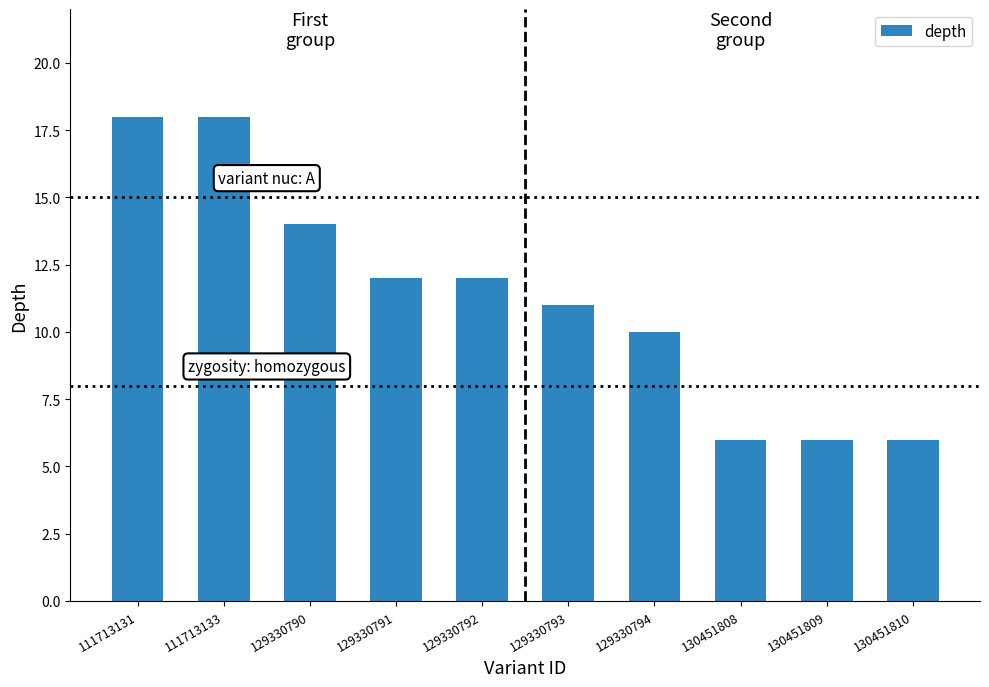

Which has a higher value, 129330794 or 129330792?

129330792